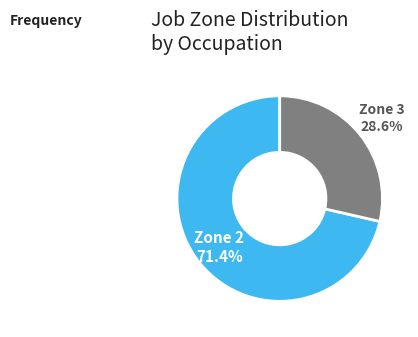

Which has a higher value, Zone 3 or Zone 2?

Zone 2